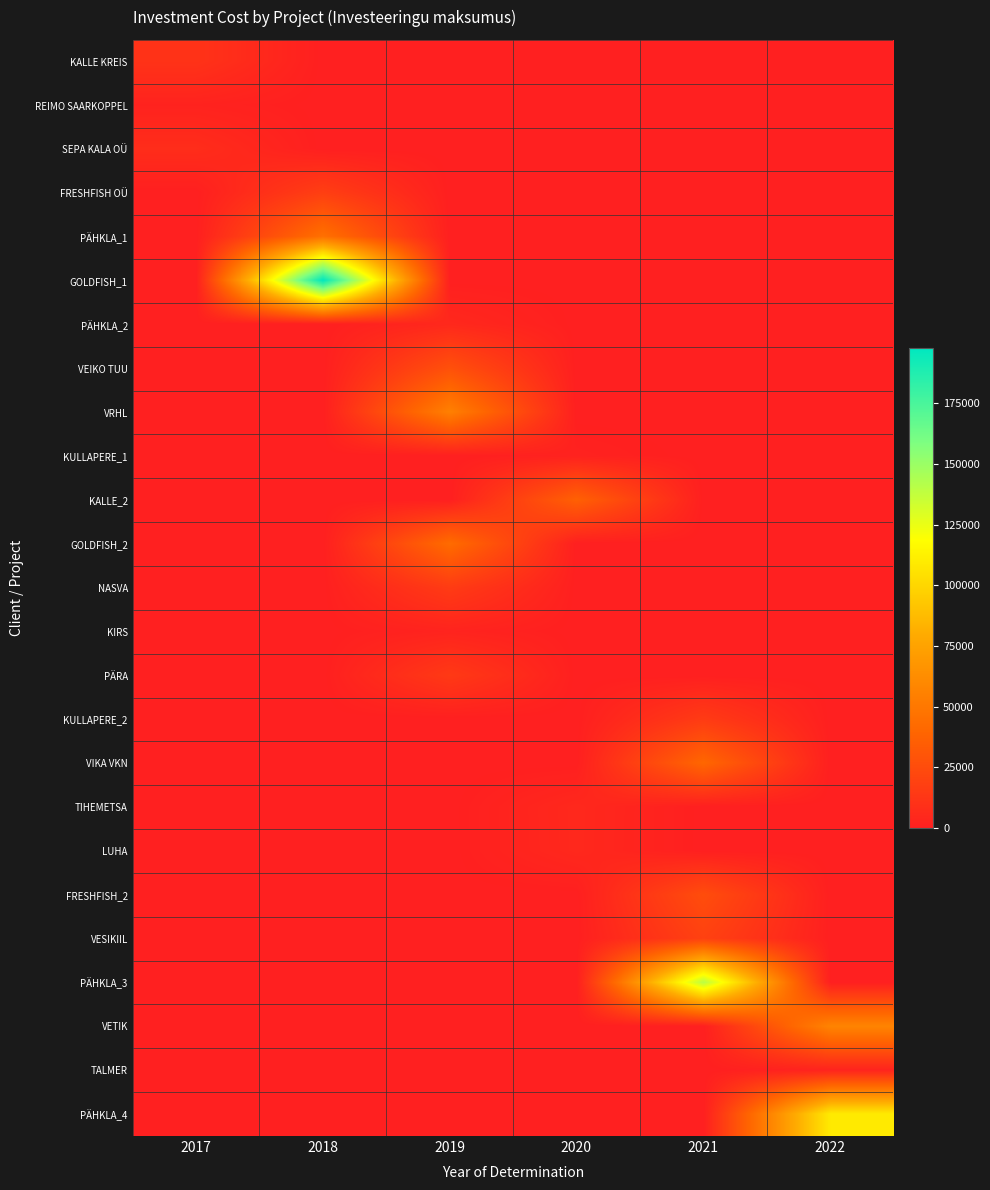

At which category is the sum across all series the highest?

2018